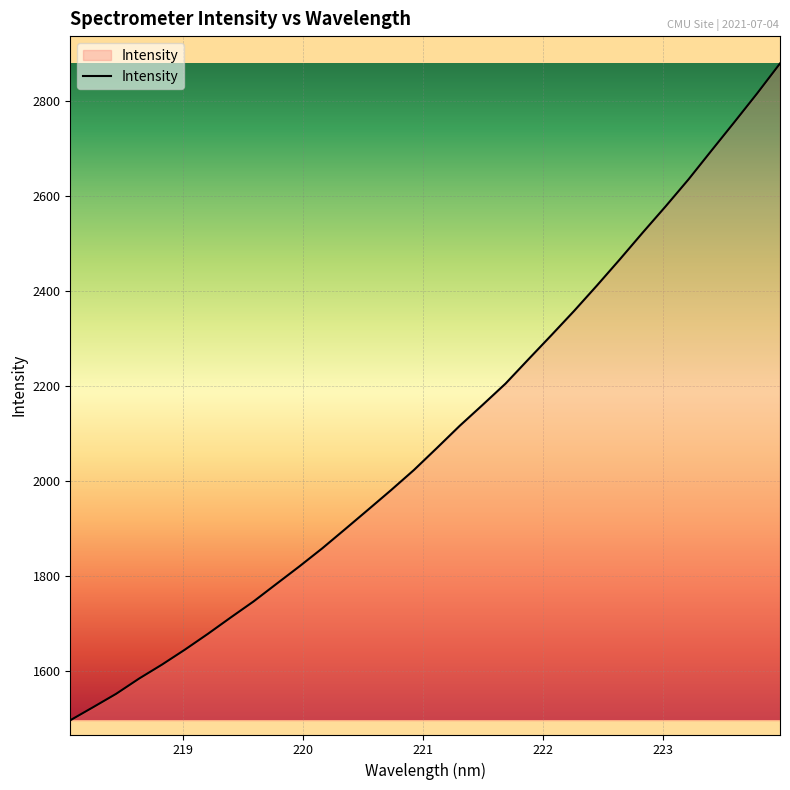

What is the difference between the maximum and minimum values?

1381.0